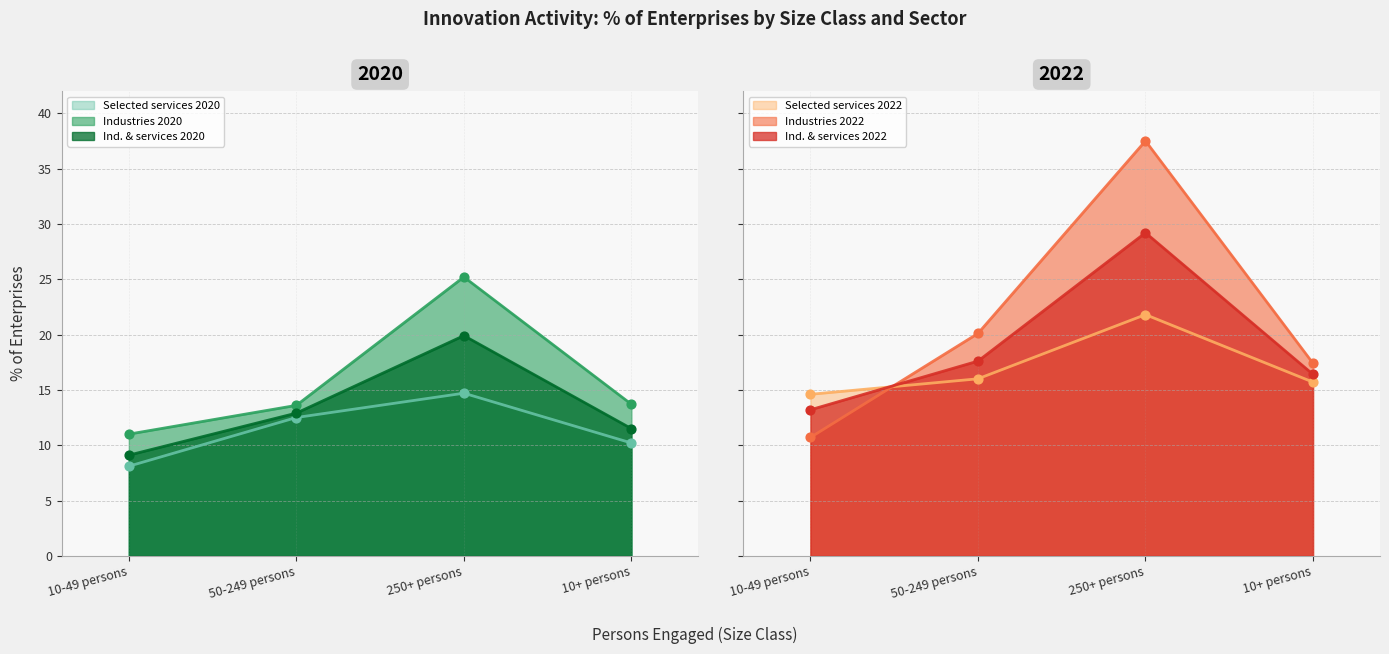

Which series contains the lowest Y value?

Selected services 2020